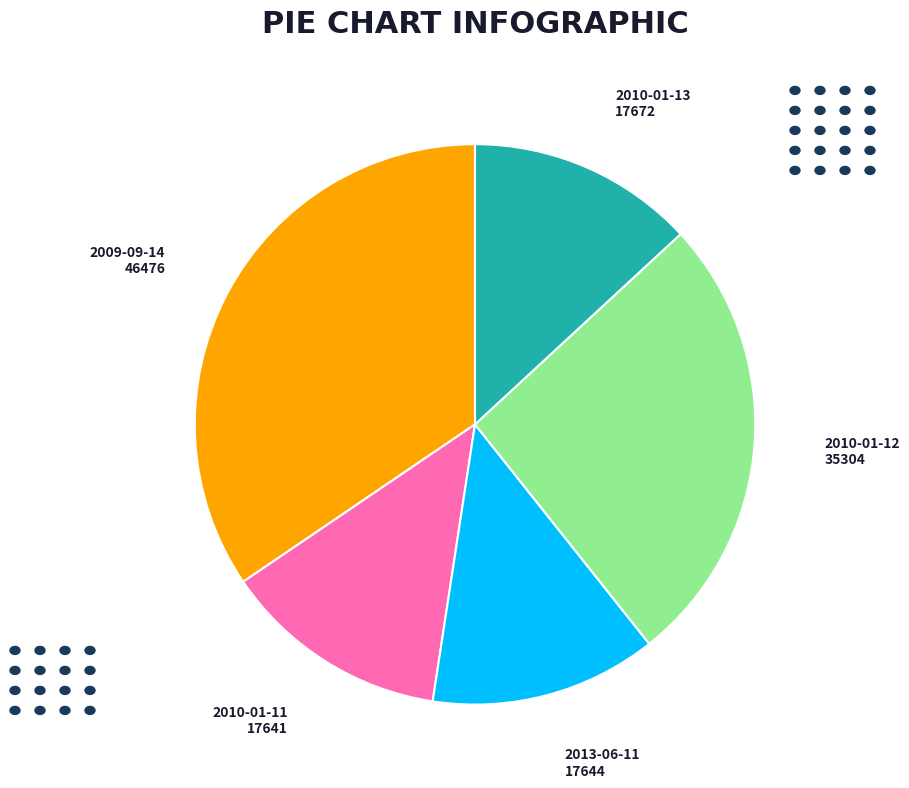

Is there any slice that represents more than half of the pie?

No